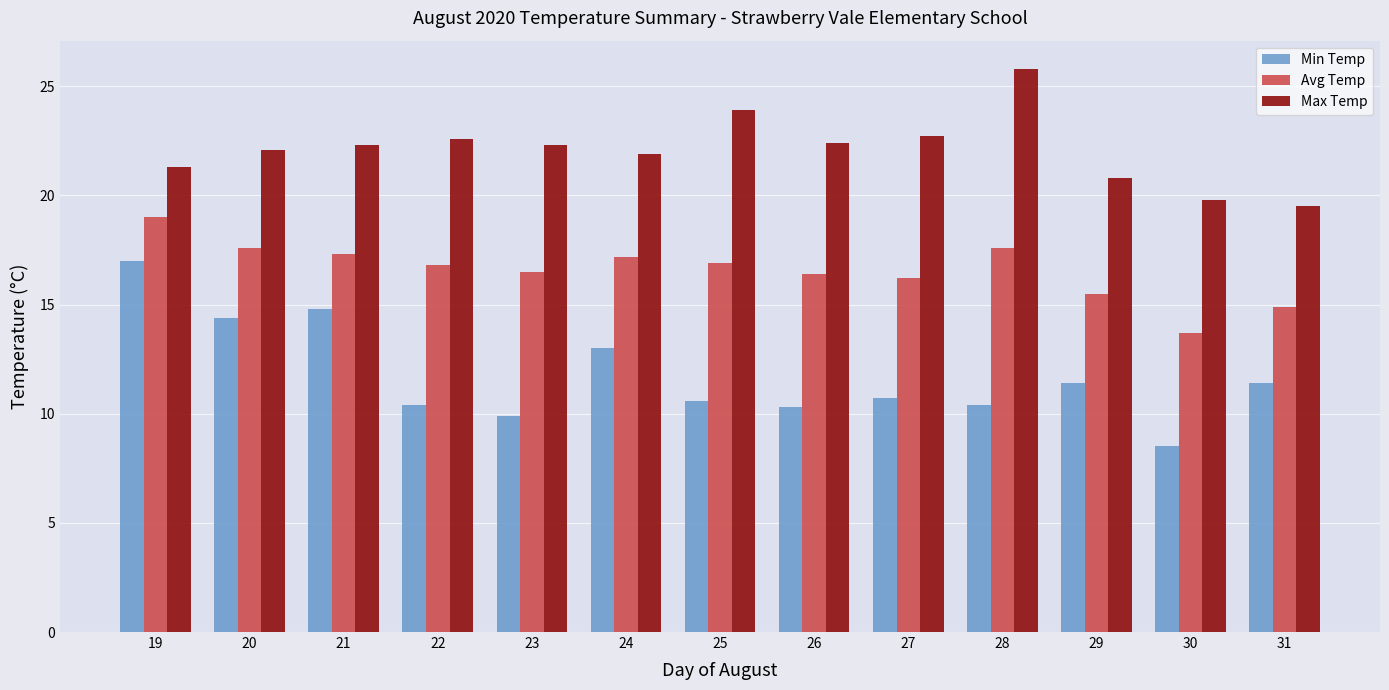

What are all the series names shown in the legend?

Min Temp, Avg Temp, Max Temp